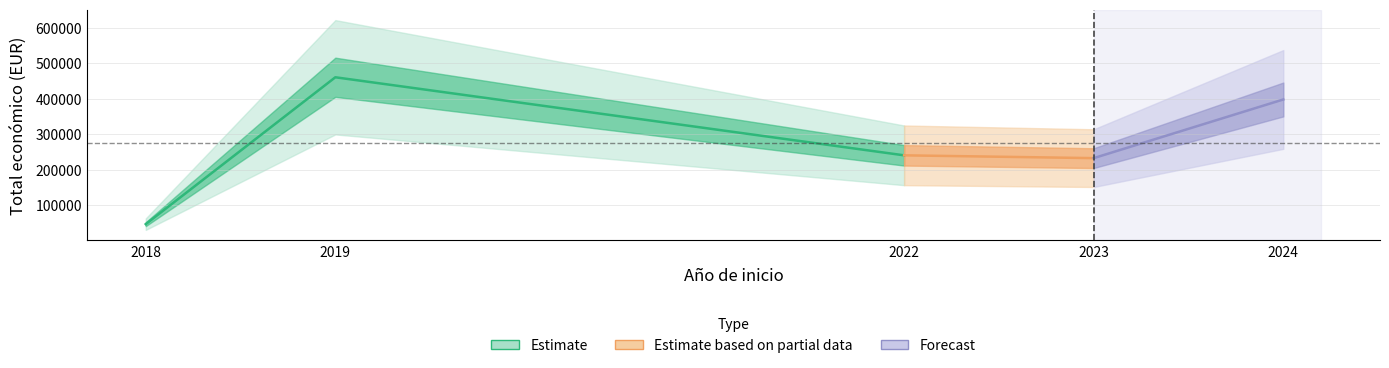

True or false: year_end and Total economico intersect in this chart.

False